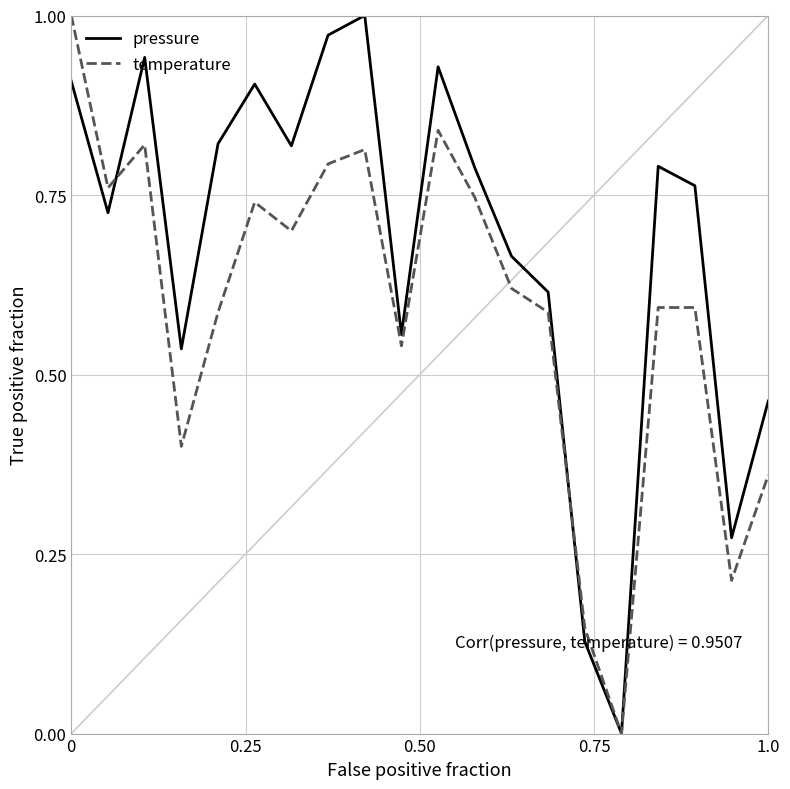

Reading left to right, extract all data points from this chart.

pressure: 0.9	0.7	0.9	0.5	0.8	0.9	0.8	1.0	1.0	0.6	0.9	0.8	0.7	0.6	0.1	0.0	0.8	0.8	0.3	0.5
temperature: 1.0	0.8	0.8	0.4	0.6	0.7	0.7	0.8	0.8	0.5	0.8	0.7	0.6	0.6	0.1	0.0	0.6	0.6	0.2	0.4